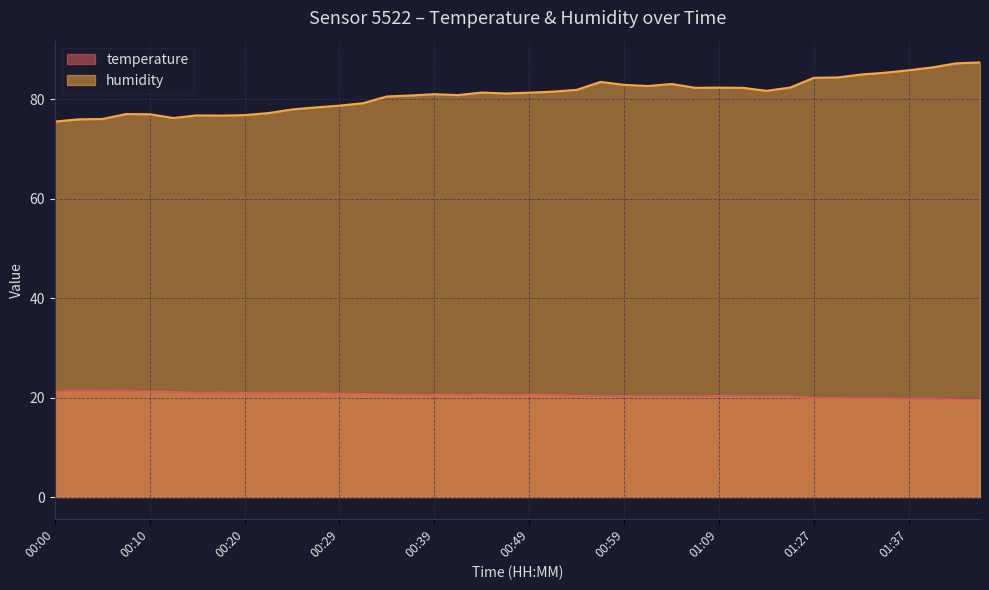

Between 00:34 and 01:04, which series saw the biggest shift?

humidity